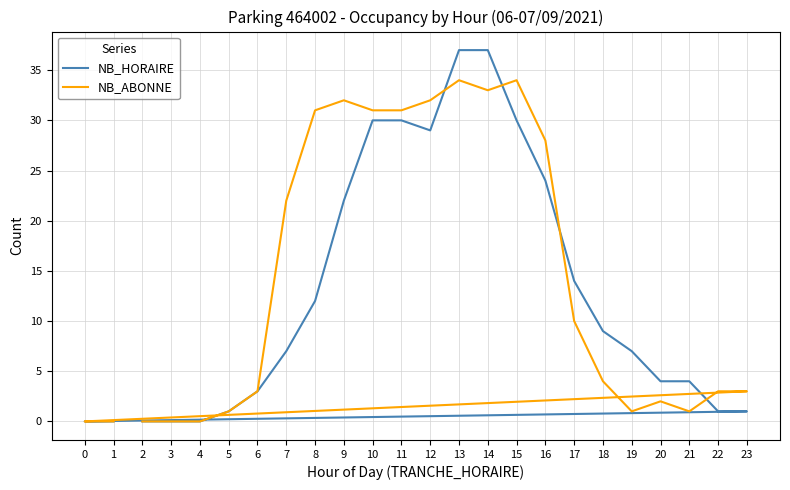

List the series in order of their peak value, highest first.

NB_HORAIRE, NB_ABONNE